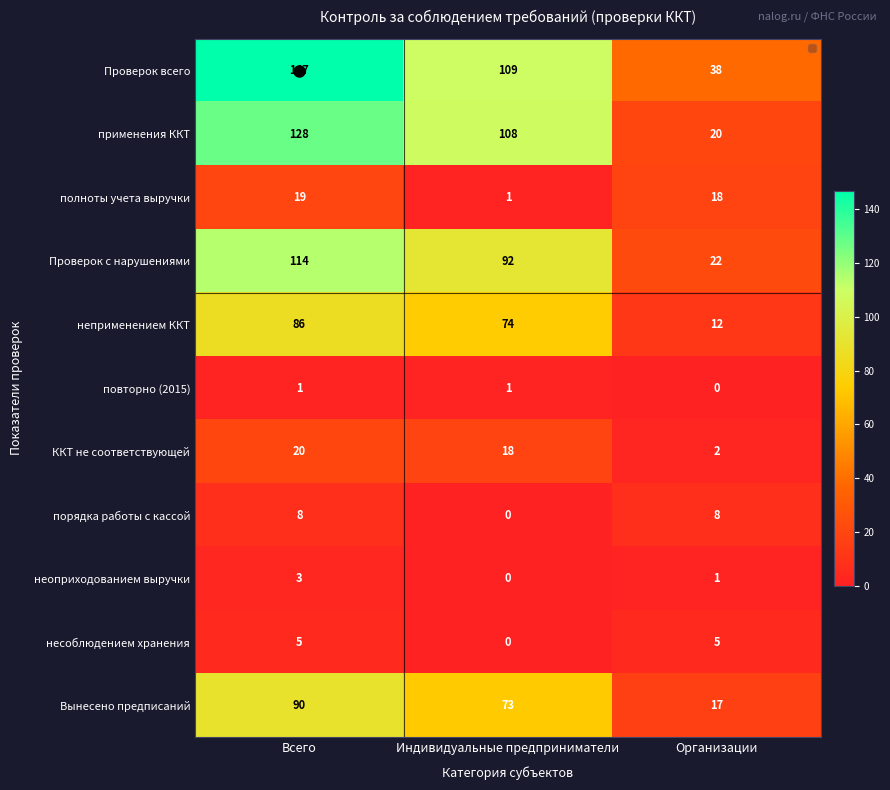

Which category has the highest value across all series?

Всего